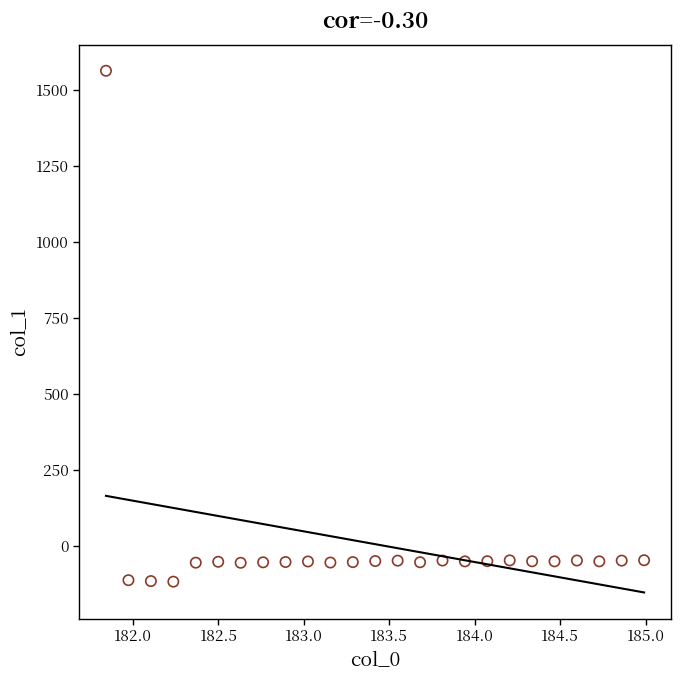

What is the range of X values (max minus min)?

3.1